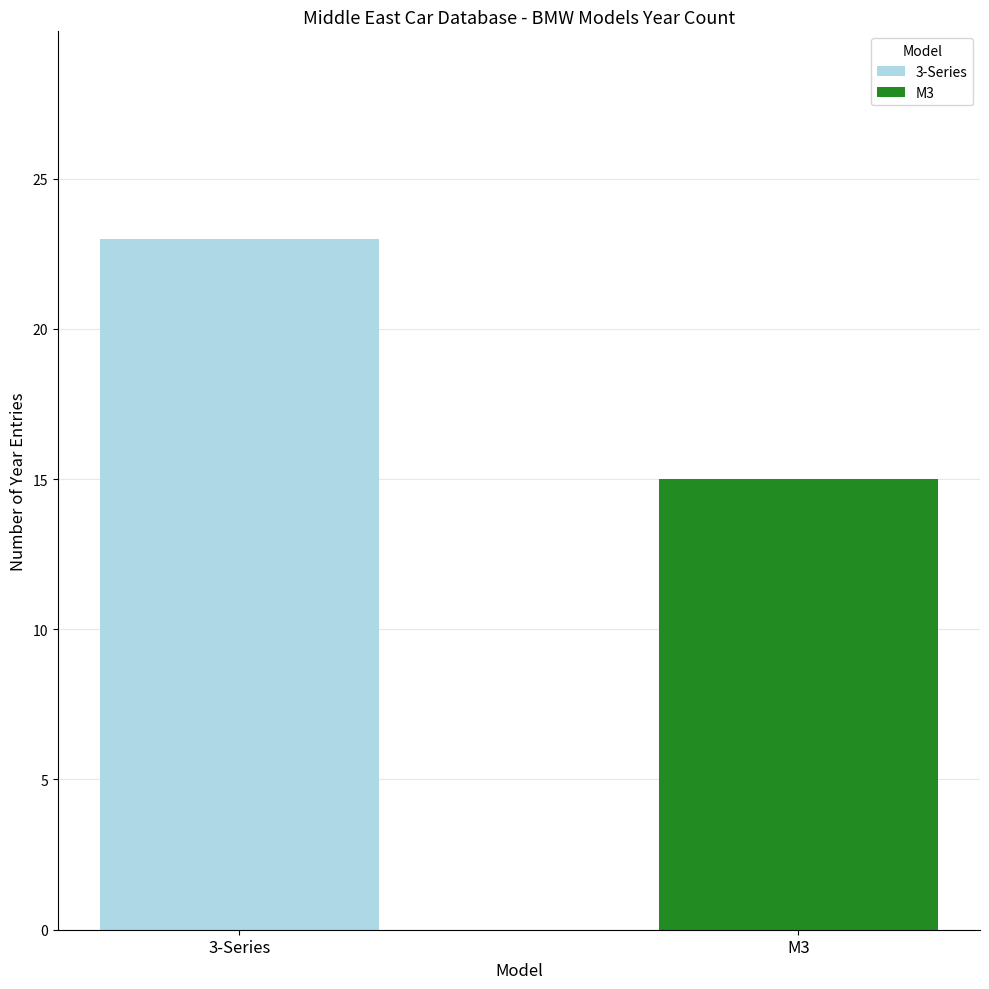

What are all the series names shown in the legend?

3-Series, M3